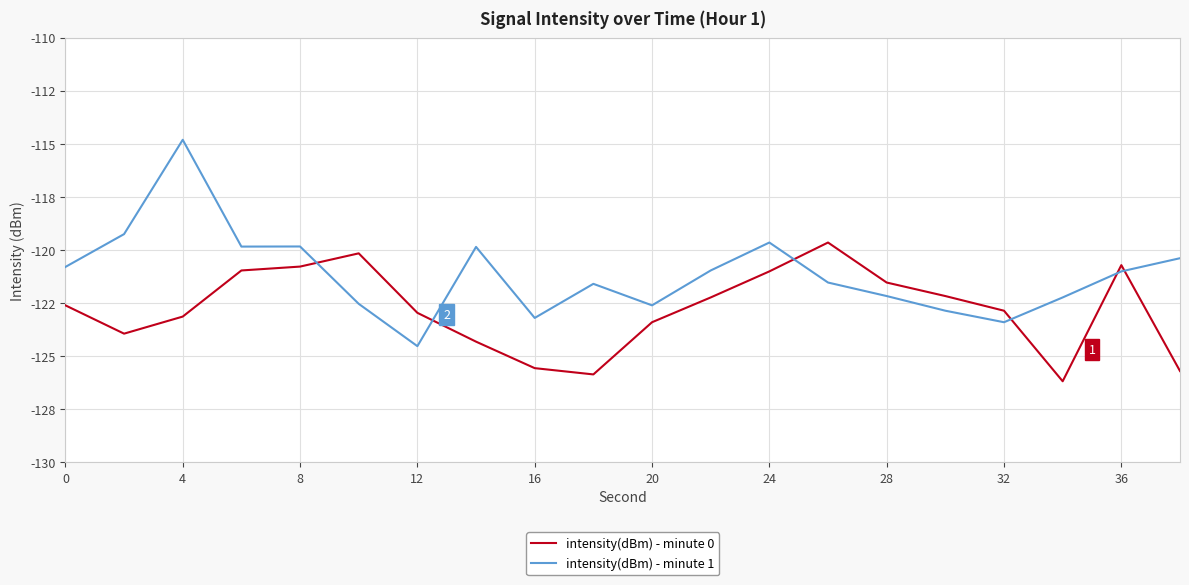

Is this an area chart (filled region under the line)?

No